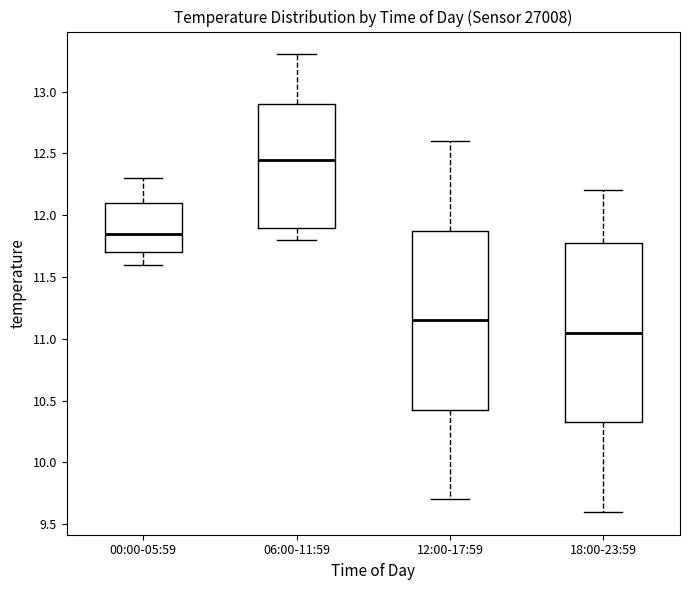

Reading left to right, read every box against the y-axis: the position of its median line, the range the box covers, and the ends of its whiskers. The values are not printed on the chart, so give them approximately, as read against the axis.

00:00-05:59: median 11.85, box 11.70 to 12.10, whiskers 11.60 to 12.30
06:00-11:59: median 12.45, box 11.90 to 12.90, whiskers 11.80 to 13.30
12:00-17:59: median 11.15, box 10.45 to 11.90, whiskers 9.70 to 12.60
18:00-23:59: median 11.05, box 10.35 to 11.80, whiskers 9.60 to 12.20